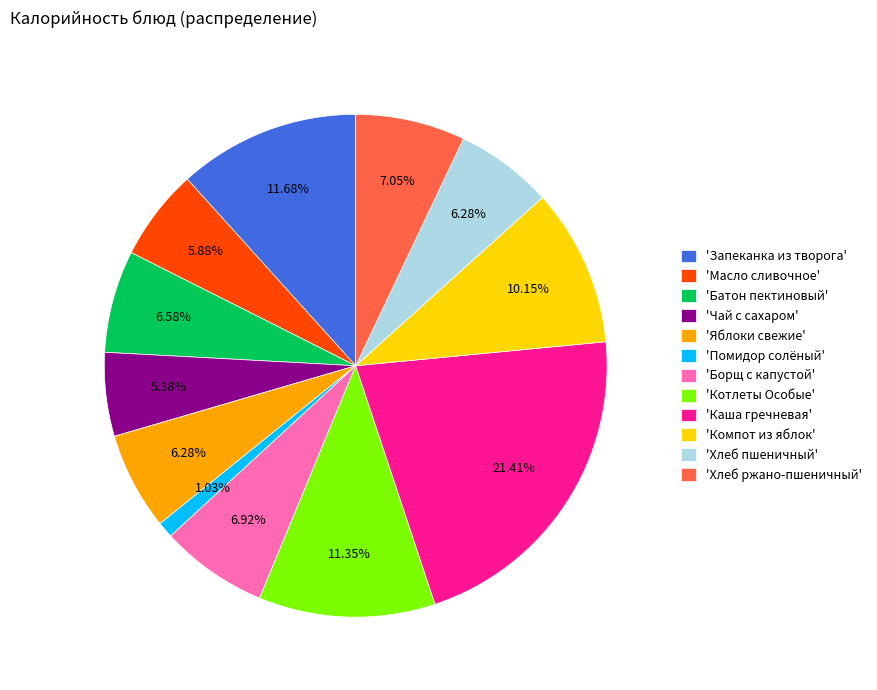

Between 'Борщ с капустой' and 'Хлеб пшеничный', which is larger?

'Борщ с капустой'